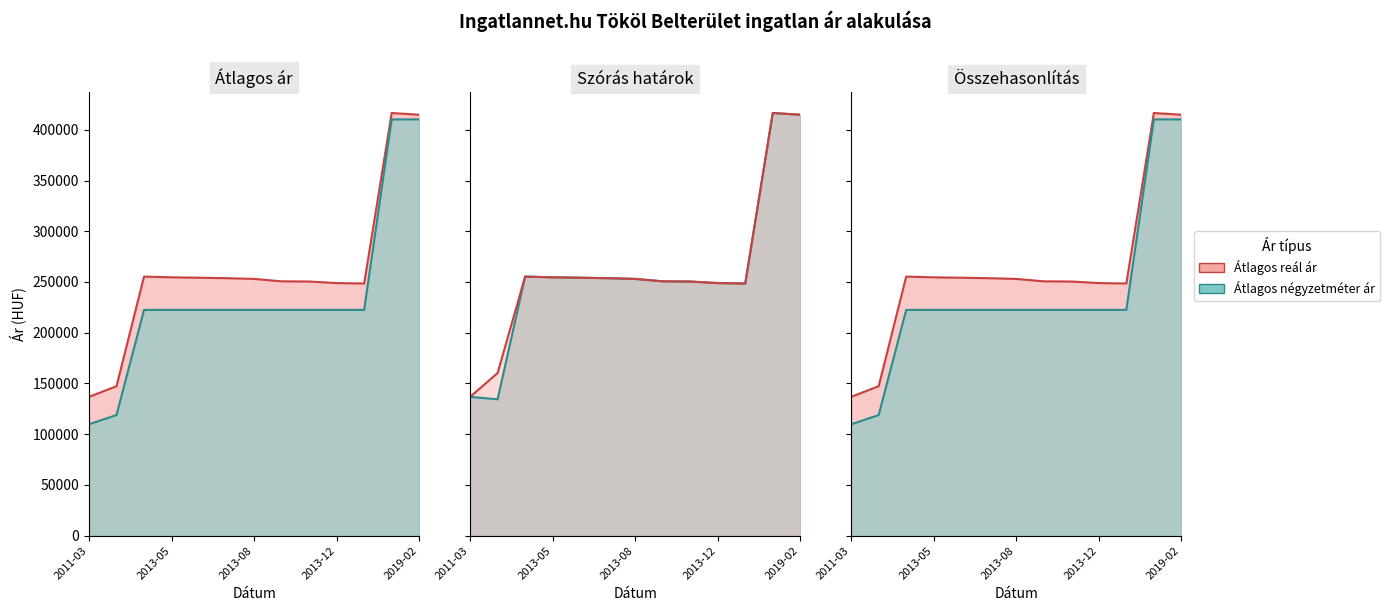

True or false: Szórás felső határ has more than 1 interior local peaks.

True